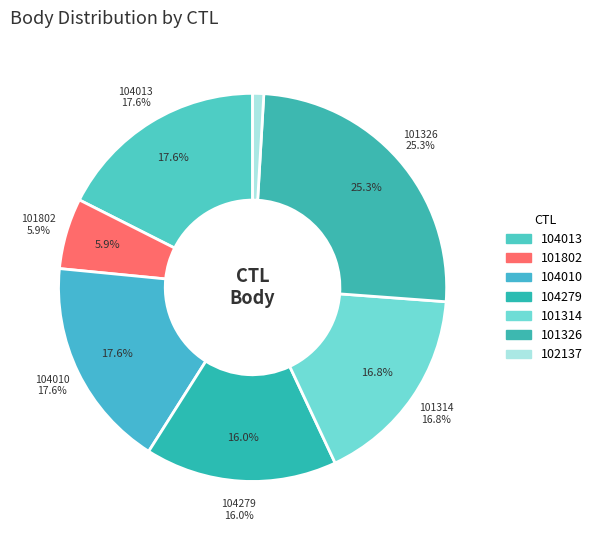

Does 101314 account for over 50% of the chart?

No